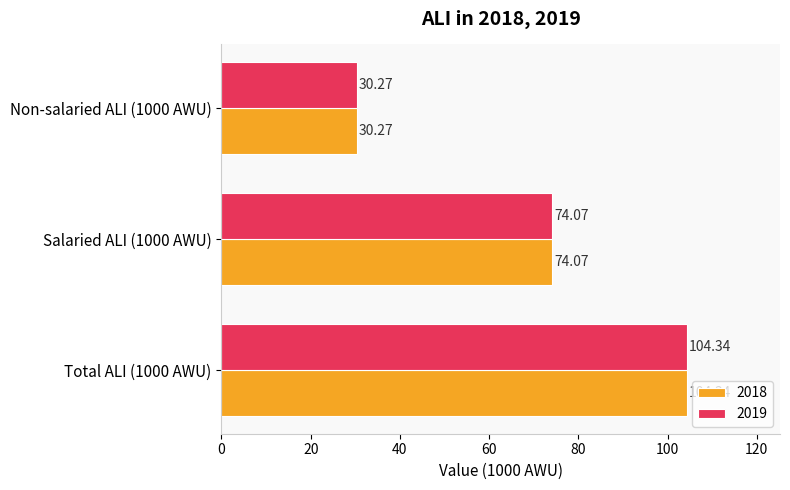

Is the value of 2019 at Non-salaried ALI (1000 AWU) greater than the value of 2018 at Salaried ALI (1000 AWU)?

No